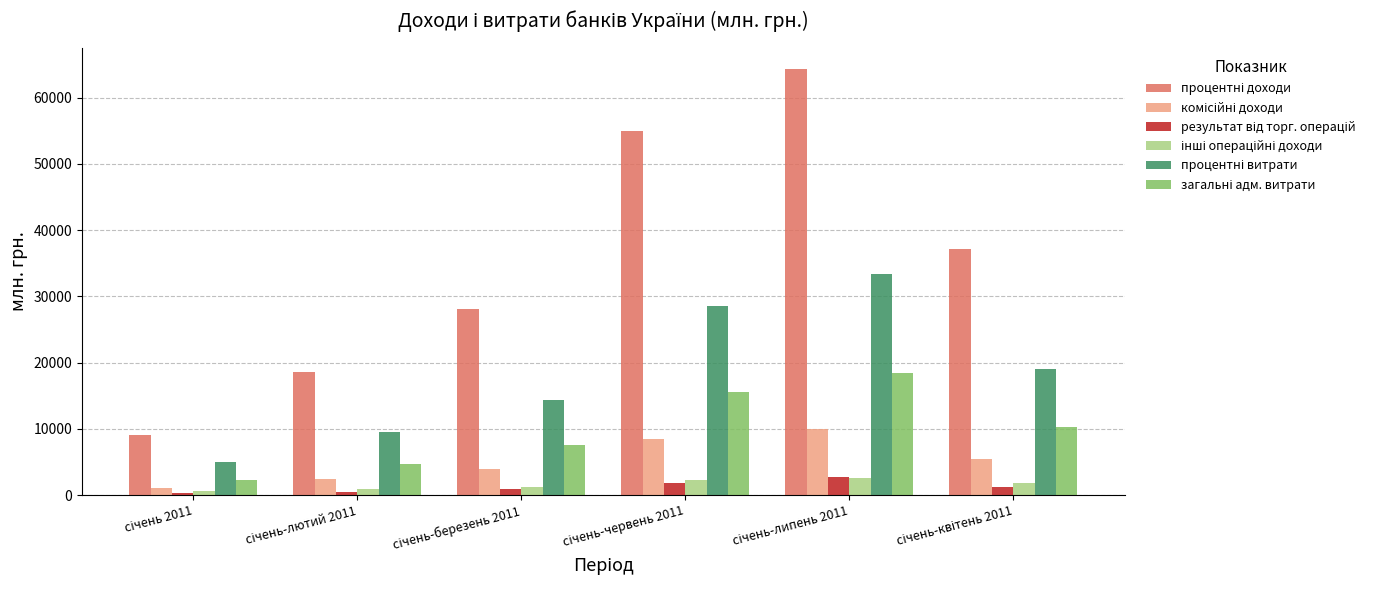

What is the greatest value displayed?

64312.5